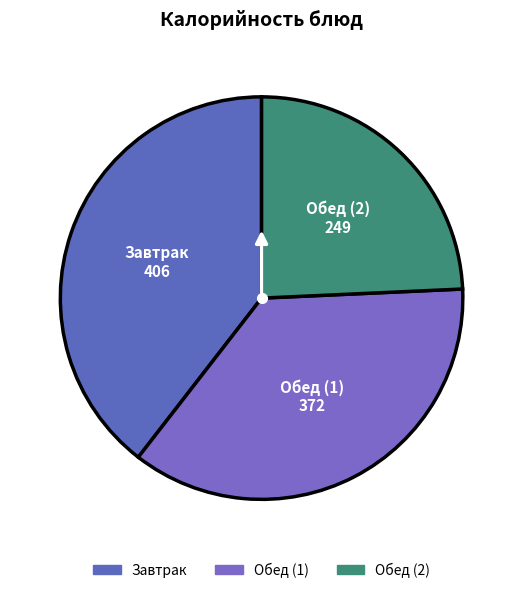

How many segments does this pie chart have?

3